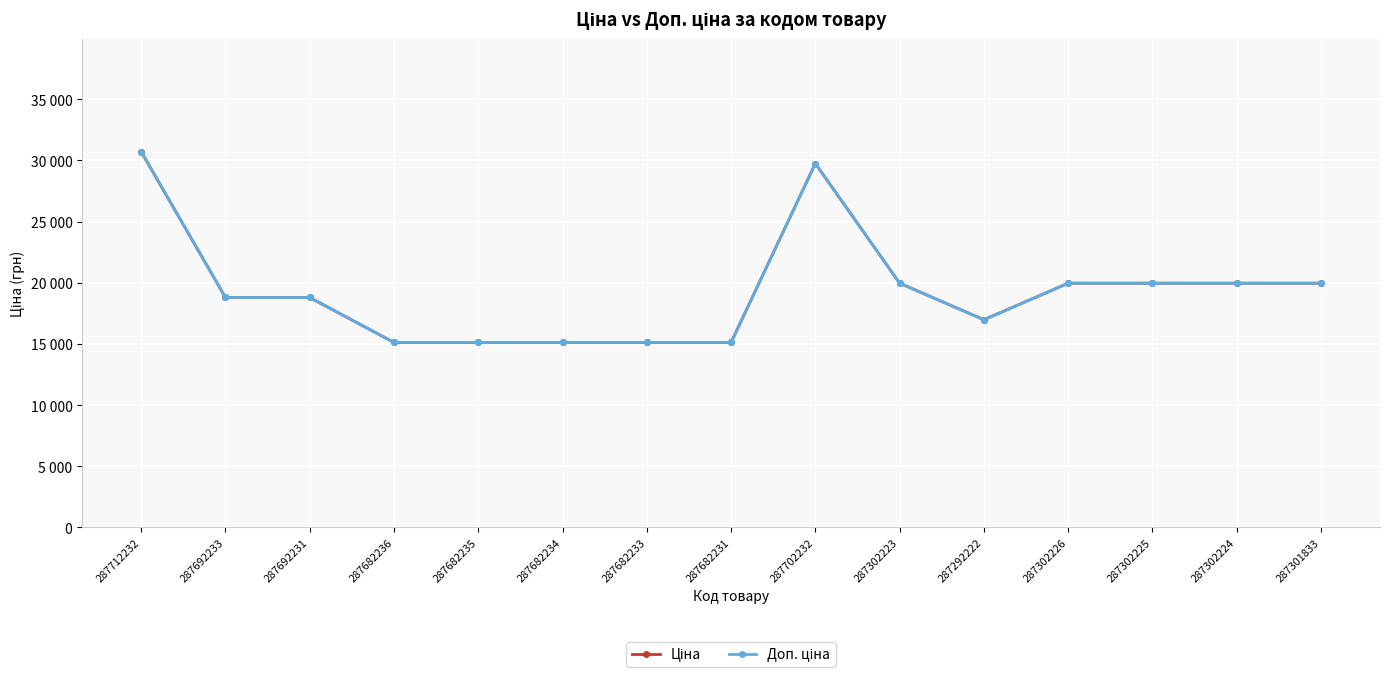

Is this an area chart (filled region under the line)?

No